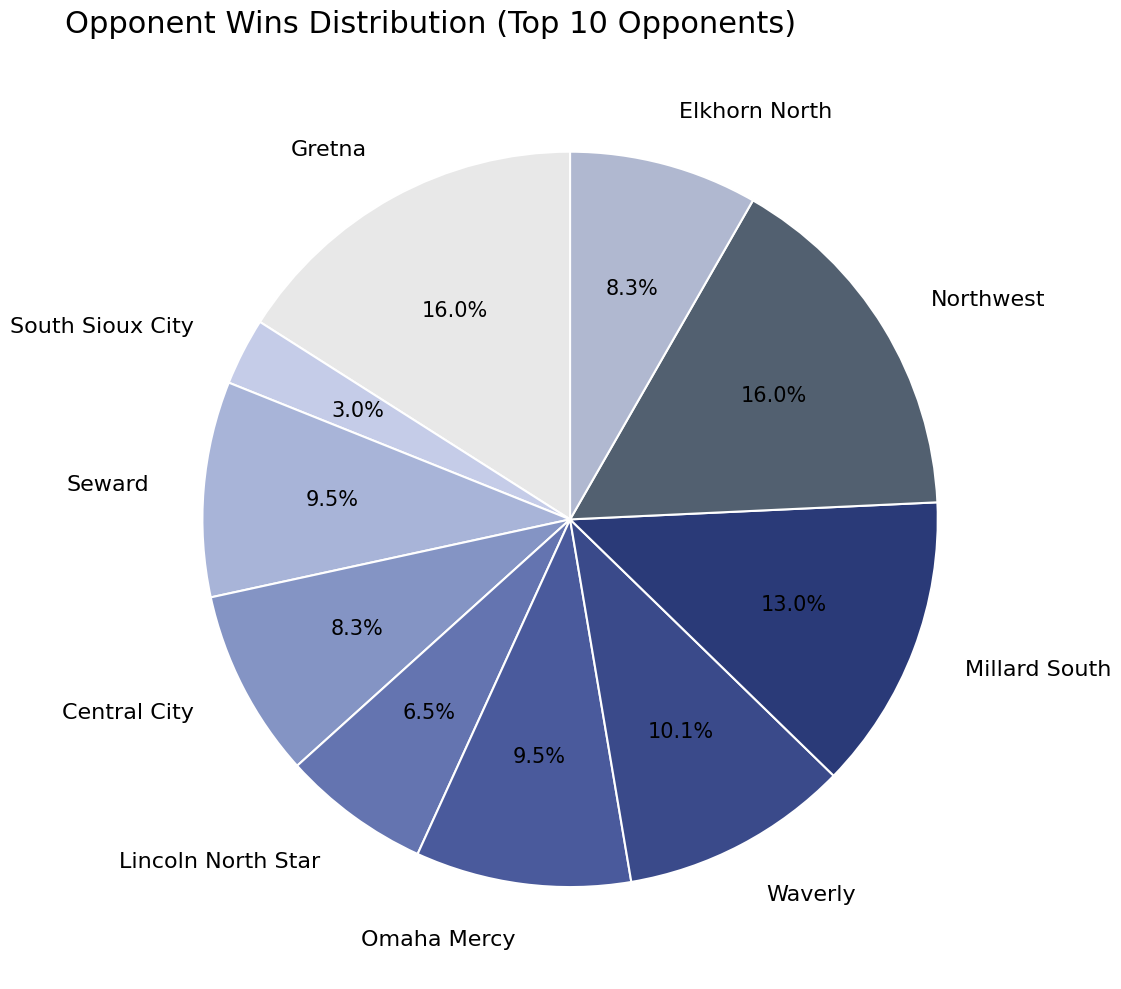

Is there a majority slice in this chart?

No